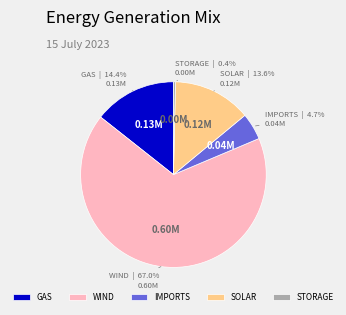

Is there any slice that represents more than half of the pie?

Yes